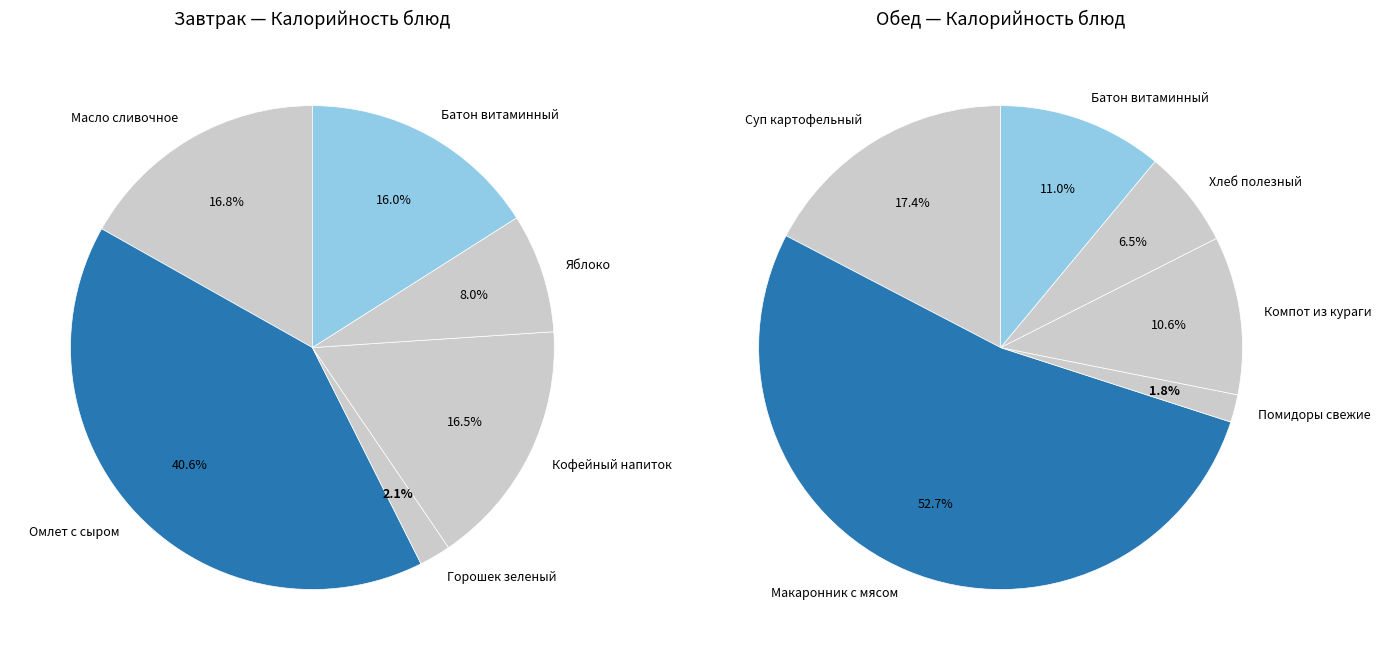

The 1 slice represents 65% of the pie. True or false?

False